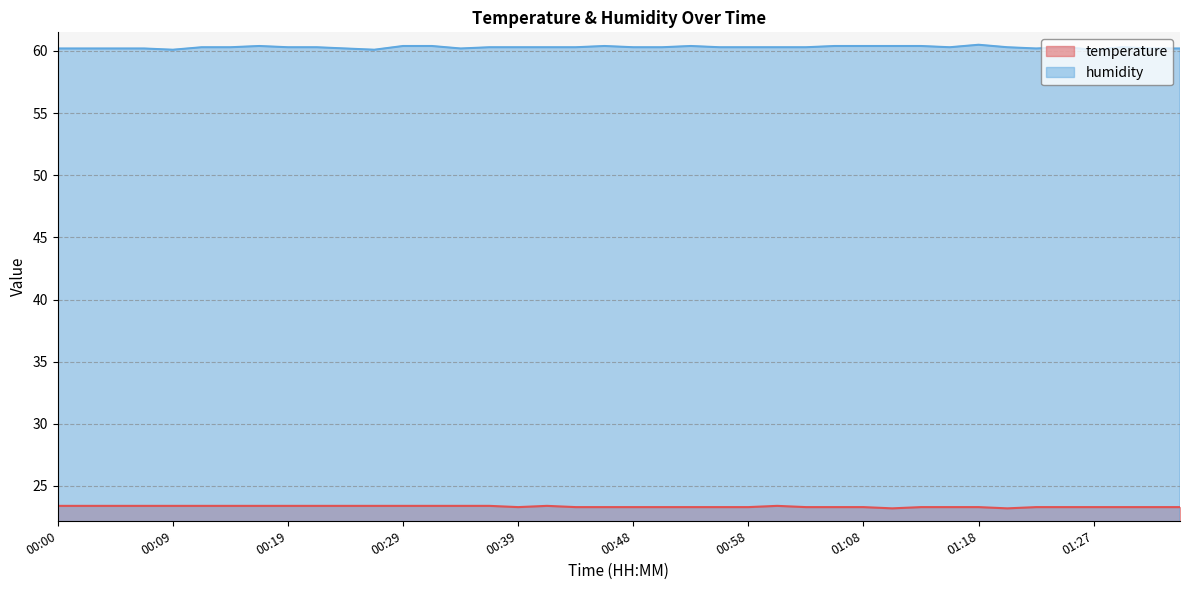

Which series has the widest spread of values?

humidity